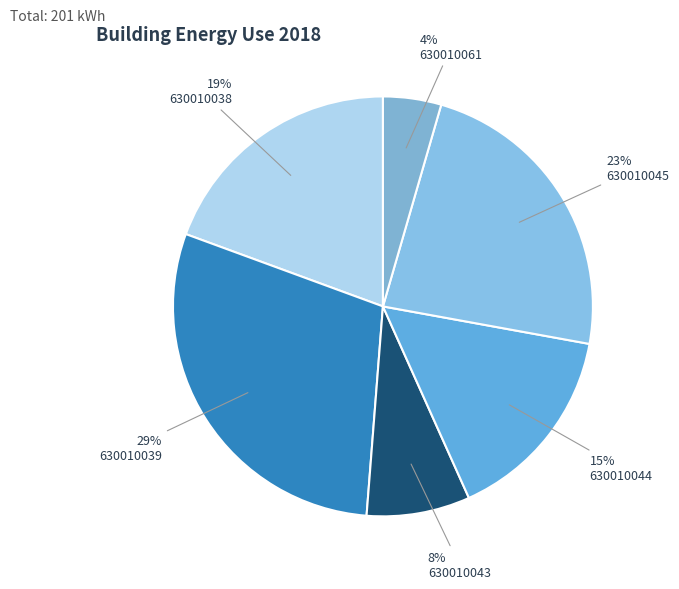

Is the sum of 630010039 and 630010038 greater than half?

No